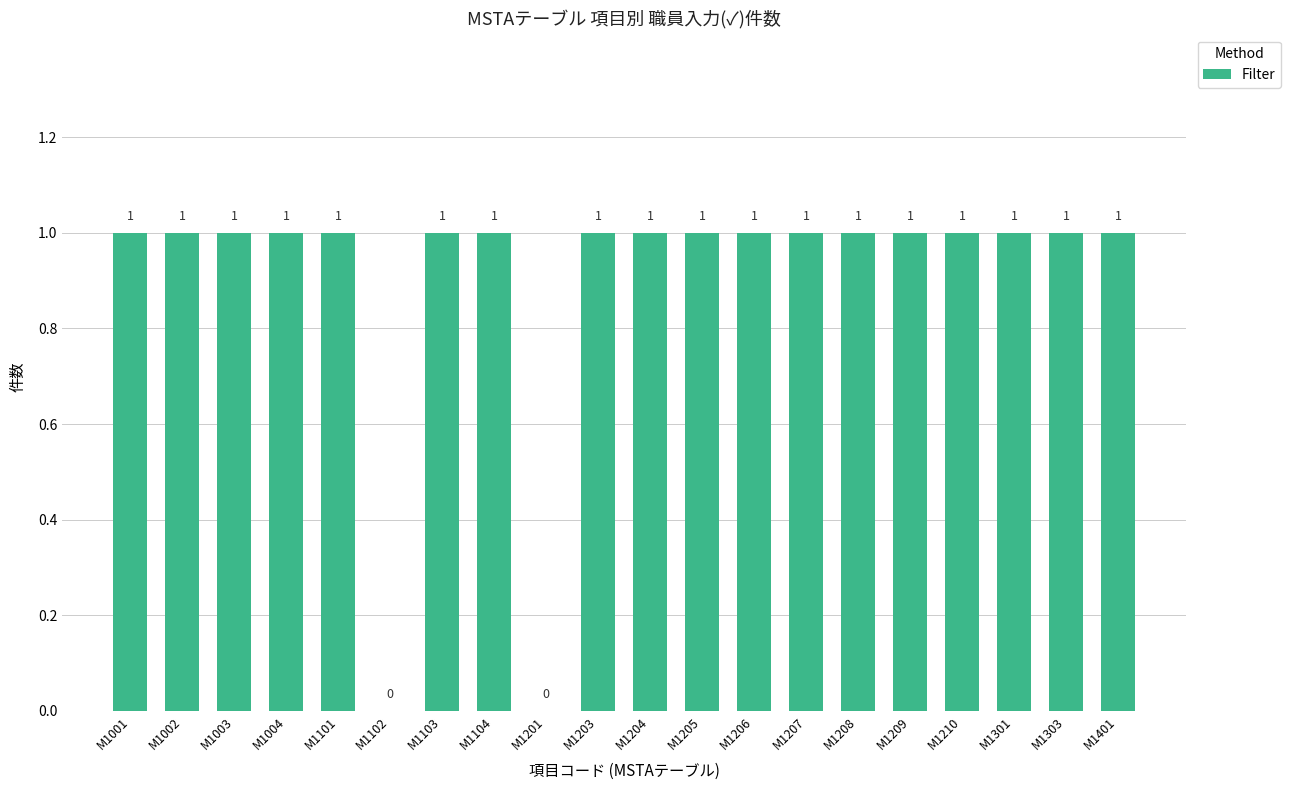

What is the average value?

1